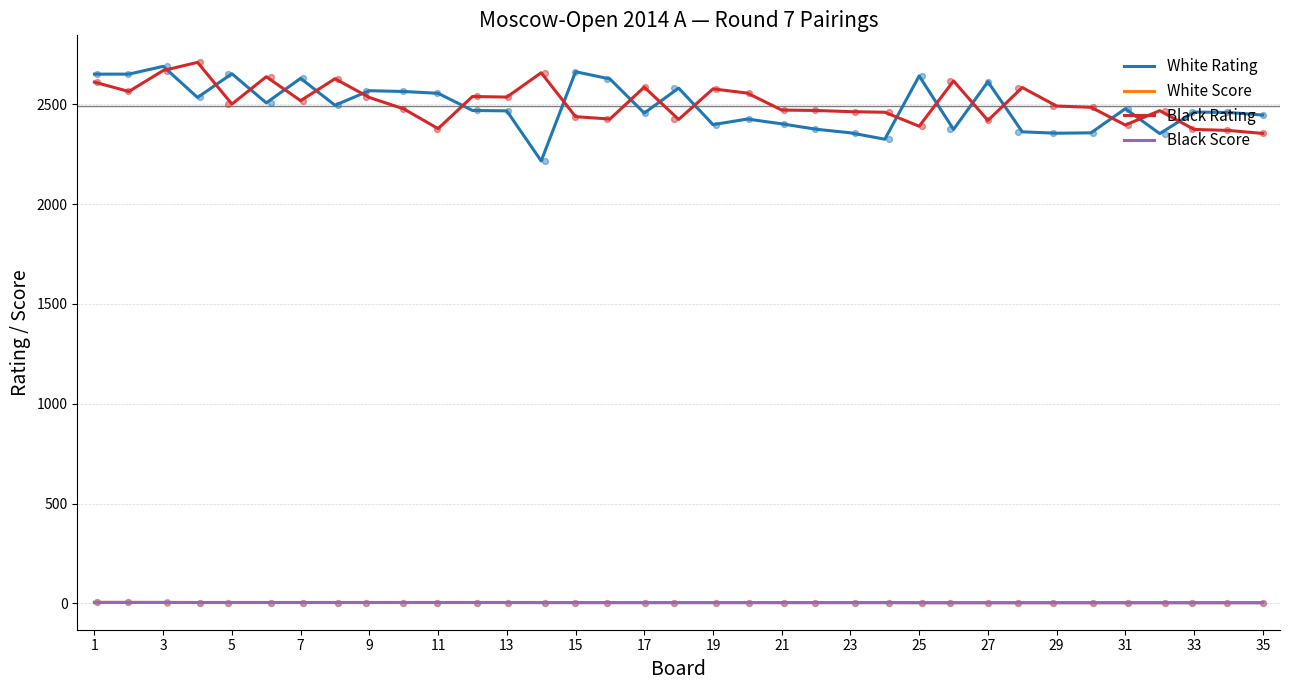

Which series has the widest spread of Y values?

White Rating